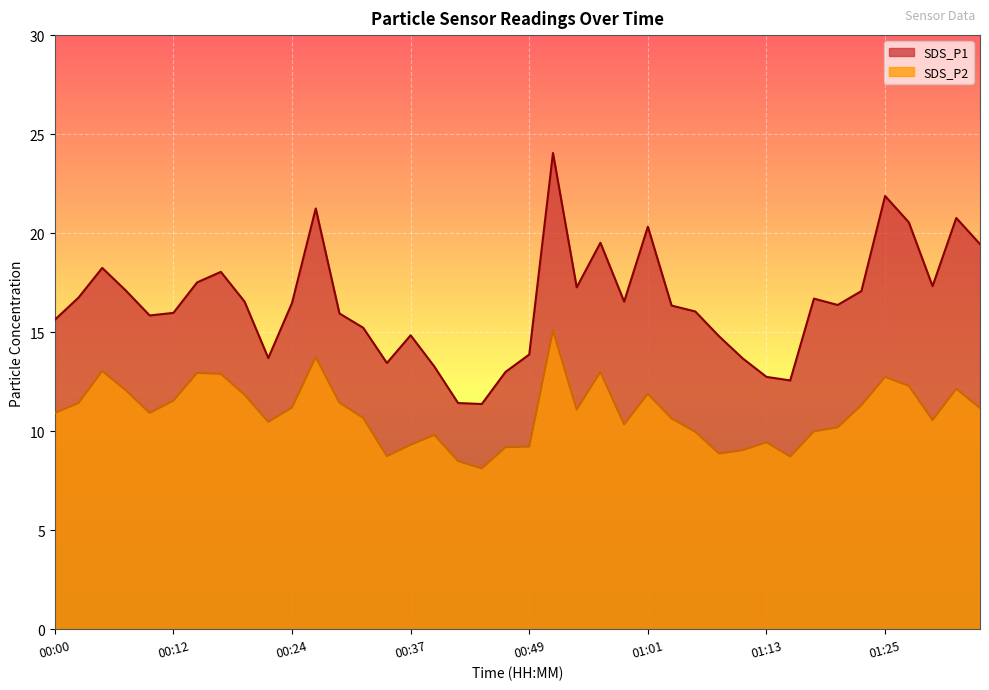

List the series in order of their overall mean, highest first.

SDS_P1, SDS_P2